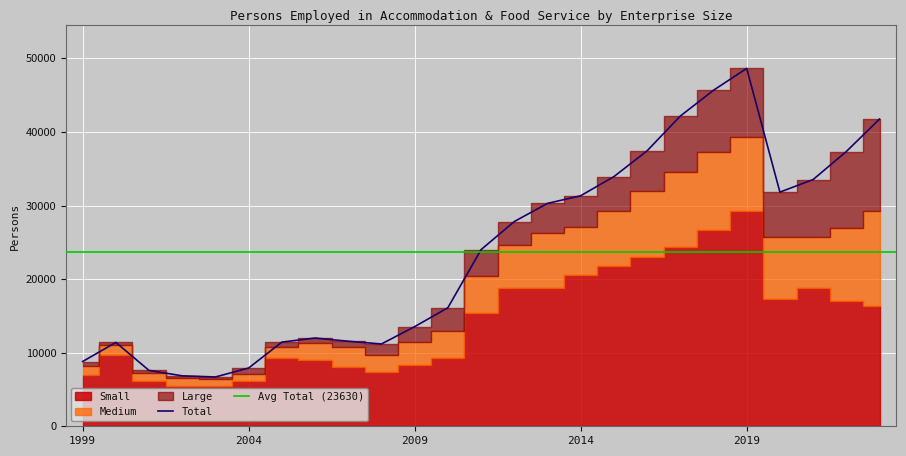

Reading right to left, transcribe all the data shown in this chart.

Large: 2023=12503	2022=10438	2021=7752	2020=6062	2019=9271	2018=8339	2017=7580	2016=5514	2015=4698	2014=4313	2013=3991	2012=3182	2011=3603	2010=3097	2009=2137	2008=1521	2007=737	2006=720	2005=710	2004=814	2003=340	2002=340	2001=340	2000=290	1999=637
Medium: 2023=12942	2022=9868	2021=7024	2020=8452	2019=10086	2018=10698	2017=10178	2016=8858	2015=7492	2014=6402	2013=7481	2012=5785	2011=5031	2010=3687	2009=3120	2008=2347	2007=2796	2006=2246	2005=1442	2004=947	2003=865	2002=1019	2001=1151	2000=1367	1999=1258
Small: 2023=16302	2022=17030	2021=18750	2020=17309	2019=29277	2018=26626	2017=24396	2016=23059	2015=21735	2014=20615	2013=18813	2012=18854	2011=15369	2010=9322	2009=8283	2008=7315	2007=8021	2006=9027	2005=9285	2004=6159	2003=5496	2002=5497	2001=6099	2000=9742	1999=6906
Total: 2023=41748	2022=37336	2021=33526	2020=31823	2019=48634	2018=45663	2017=42154	2016=37431	2015=33925	2014=31330	2013=30285	2012=27821	2011=24003	2010=16106	2009=13540	2008=11184	2007=11554	2006=11993	2005=11437	2004=7920	2003=6701	2002=6856	2001=7590	2000=11399	1999=8801